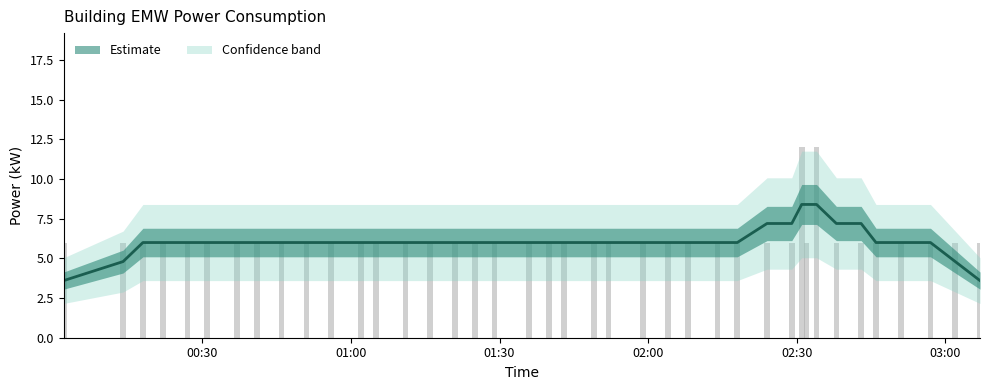

What is the average value?

6